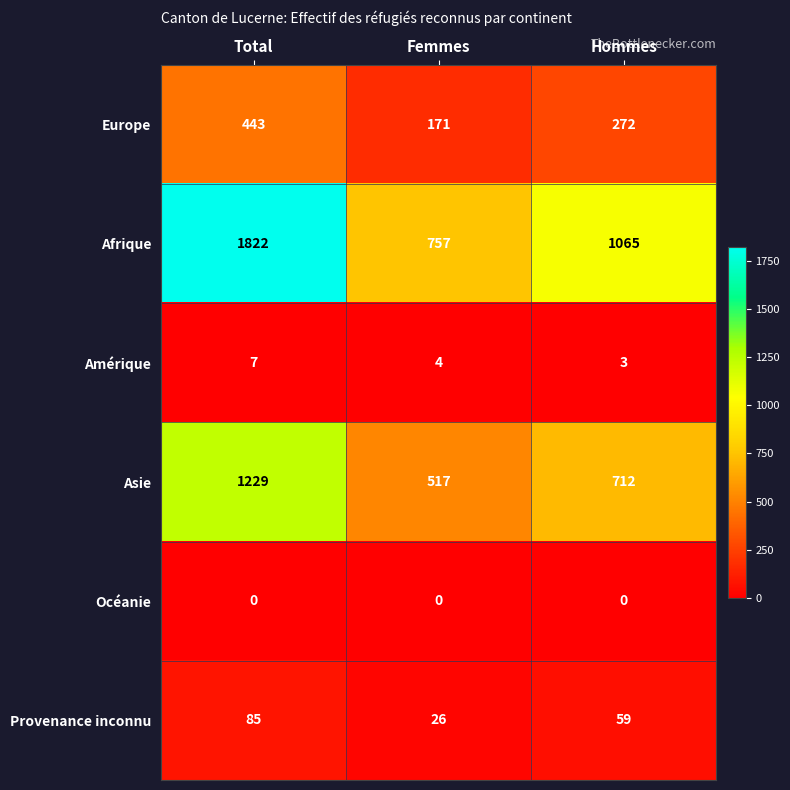

Reading left to right, transcribe all the data shown in this chart.

Europe: Total=443	Femmes=171	Hommes=272
Afrique: Total=1822	Femmes=757	Hommes=1065
Amérique: Total=7	Femmes=4	Hommes=3
Asie: Total=1229	Femmes=517	Hommes=712
Océanie: Total=0	Femmes=0	Hommes=0
Provenance inconnu: Total=85	Femmes=26	Hommes=59